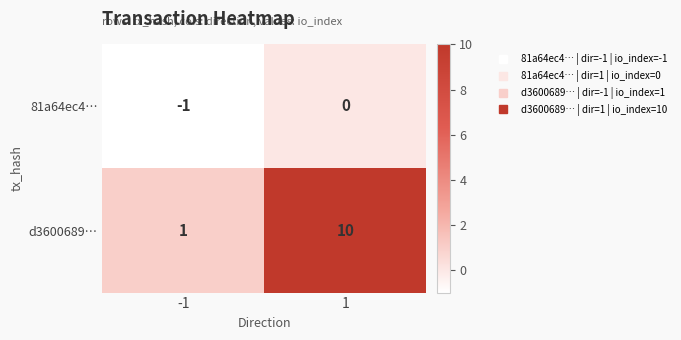

What is the maximum value shown in the chart?

10